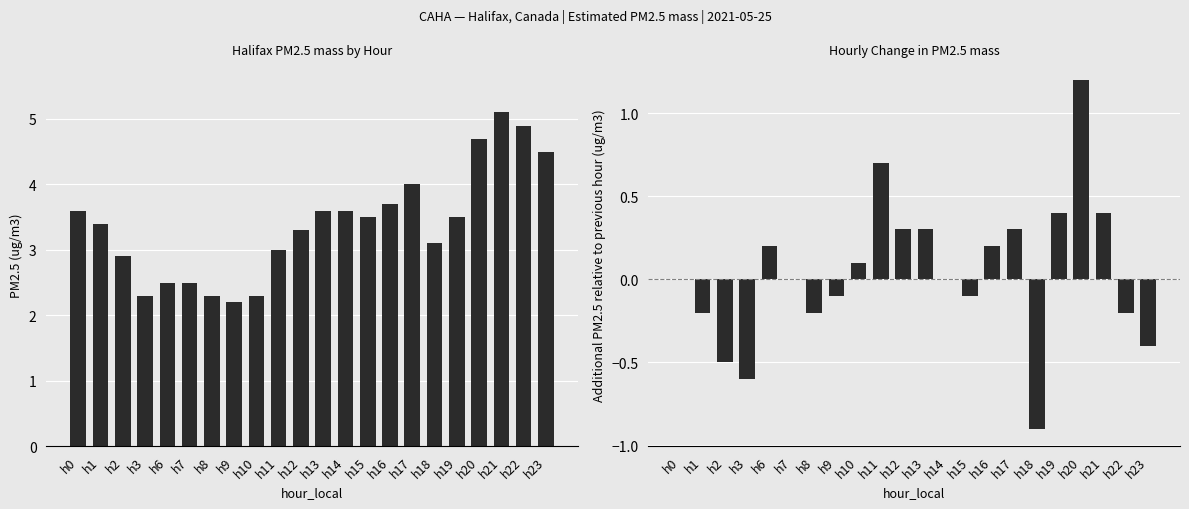

Between h7 and h18, which is larger?

h18